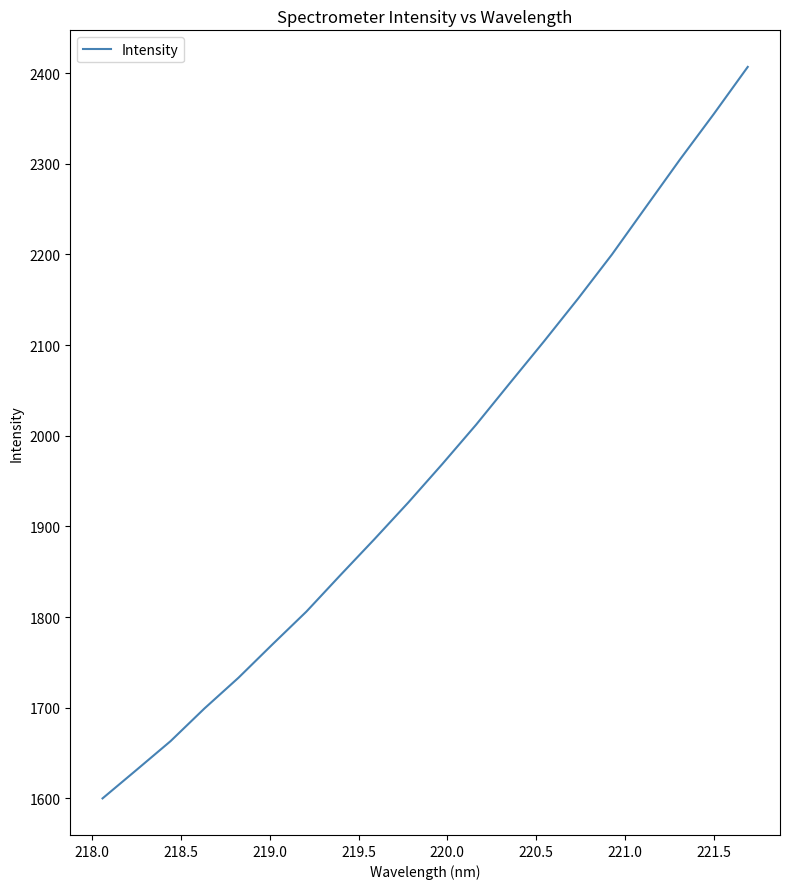

What is the maximum value shown in the chart?

2406.9